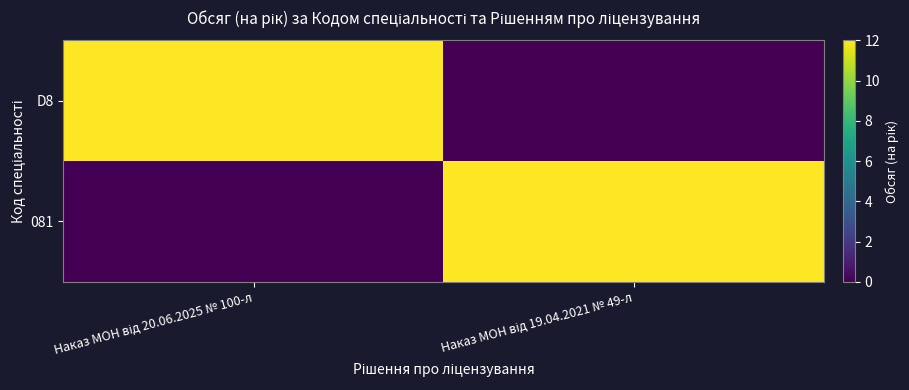

Which series has the largest range (max minus min)?

D8